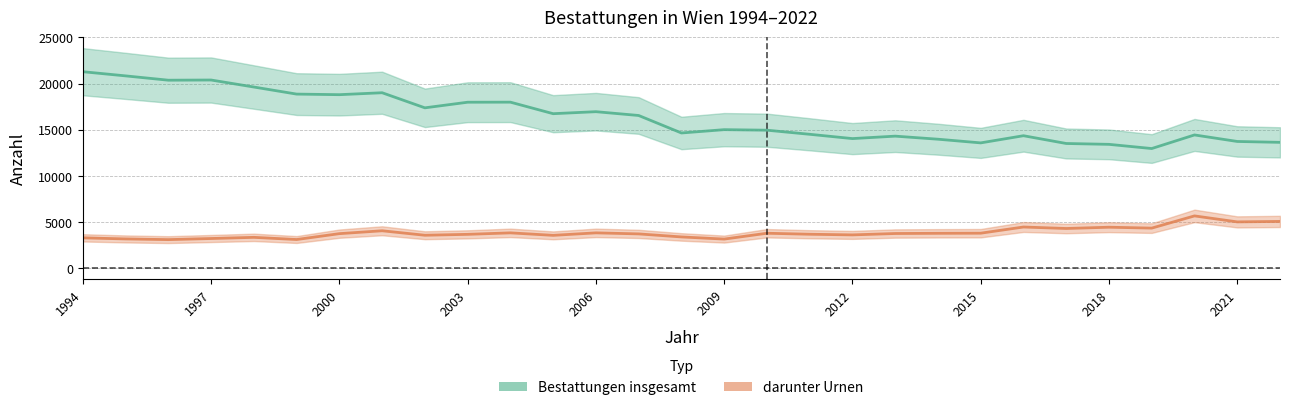

Rank the series by their average value, from lowest to highest.

darunter Urnen, Bestattungen insgesamt